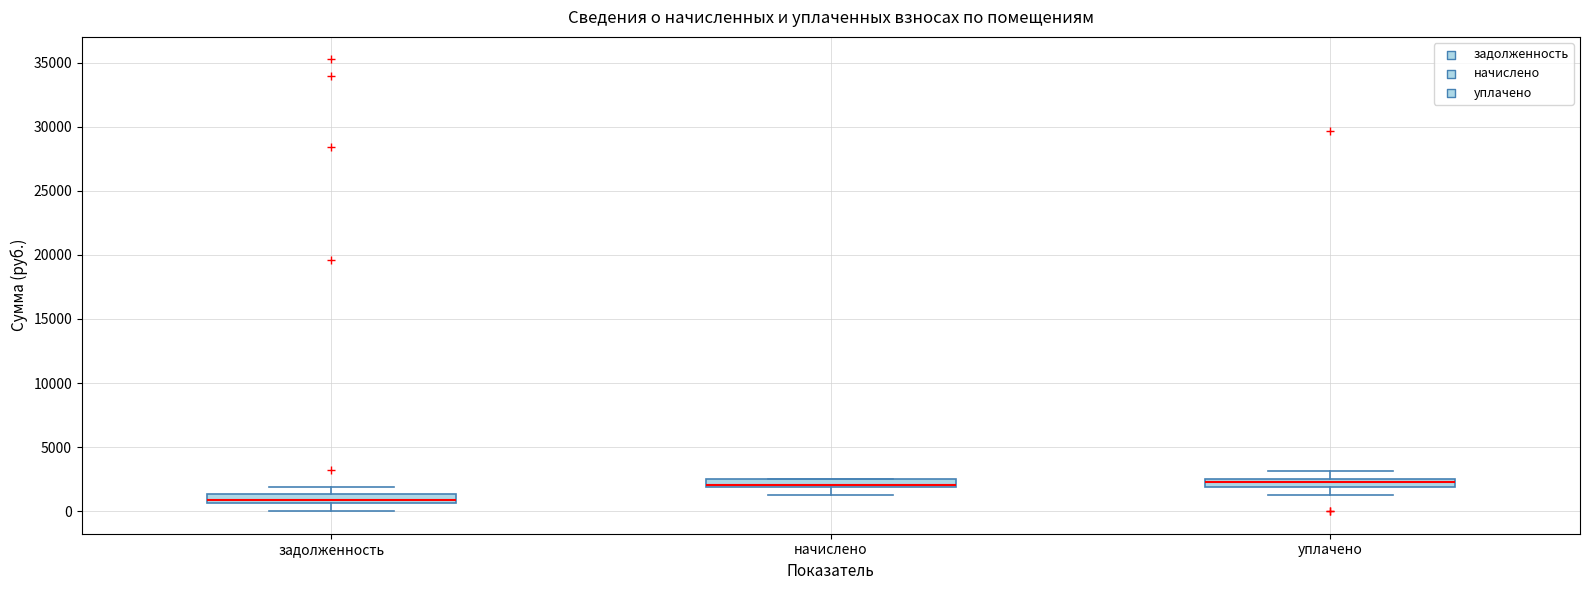

Where does the lower whisker of the box for уплачено end on the y-axis? The values are not printed on the chart, so give them approximately, as read against the axis.

1000